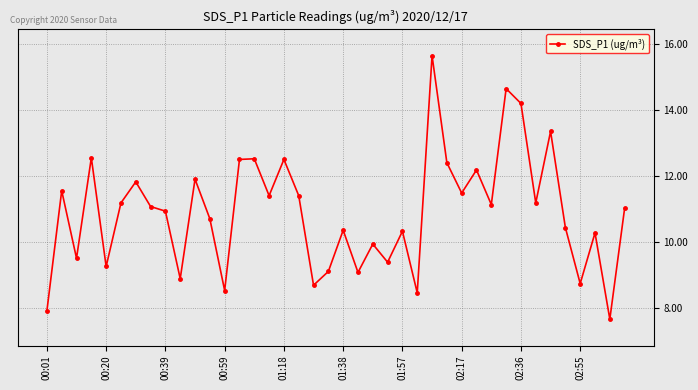

True or false: there are more than 1 points higher than both neighbors.

True